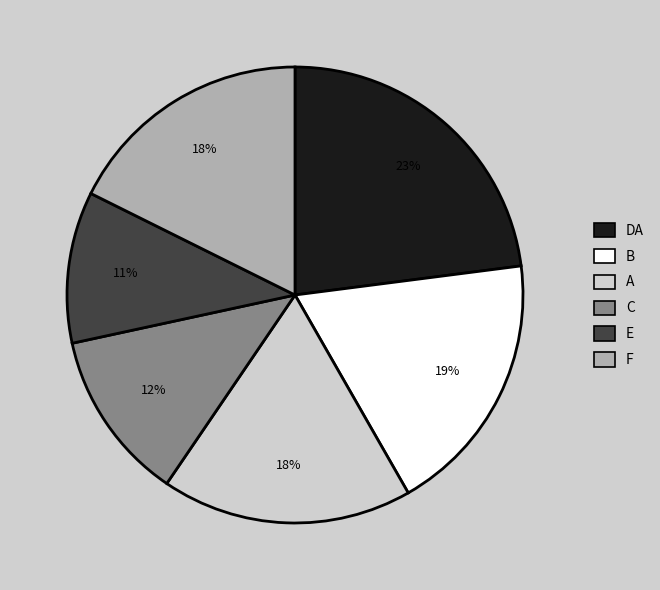

To the nearest percent, what is the average slice percentage?

17%